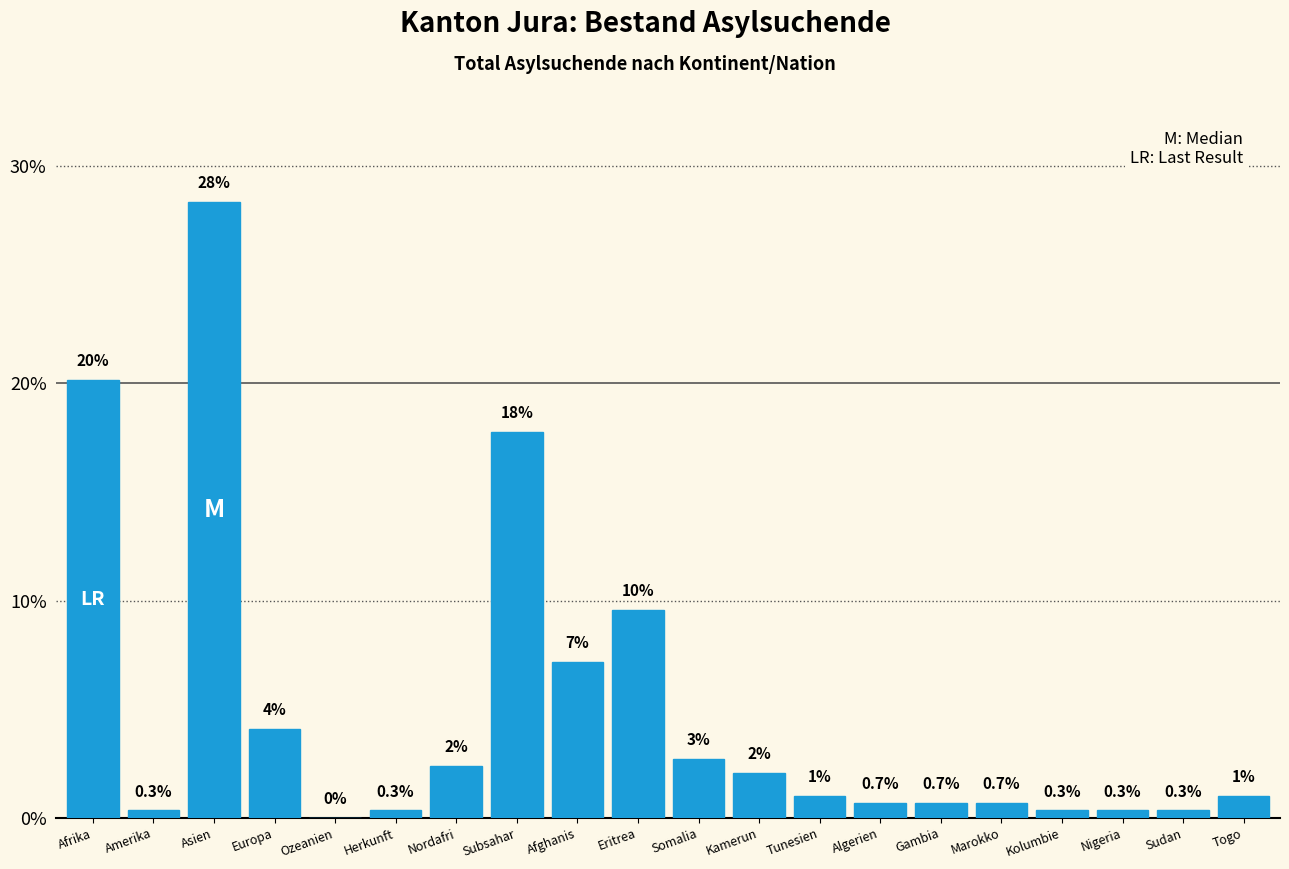

What is the maximum value shown in the chart?

28.3